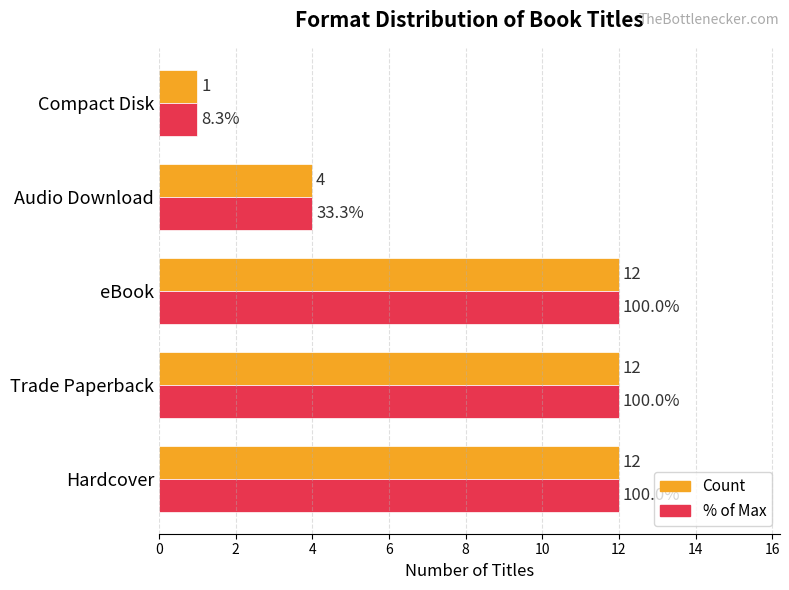

Which category has the lowest value across all series?

Compact Disk